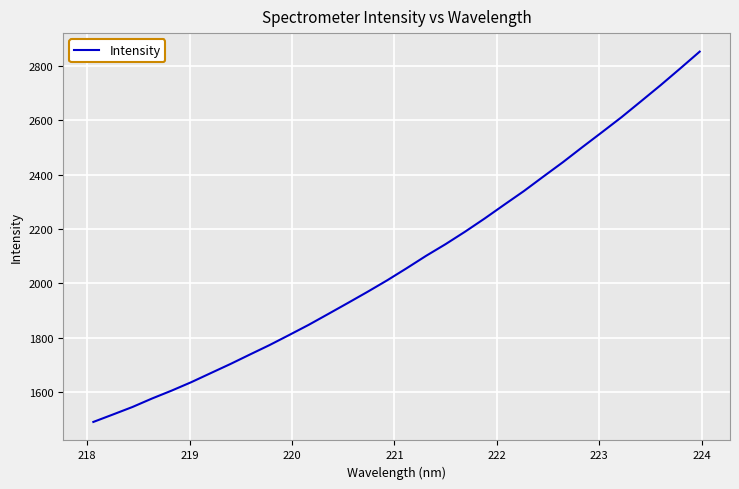

What is the smallest value displayed?

1489.4